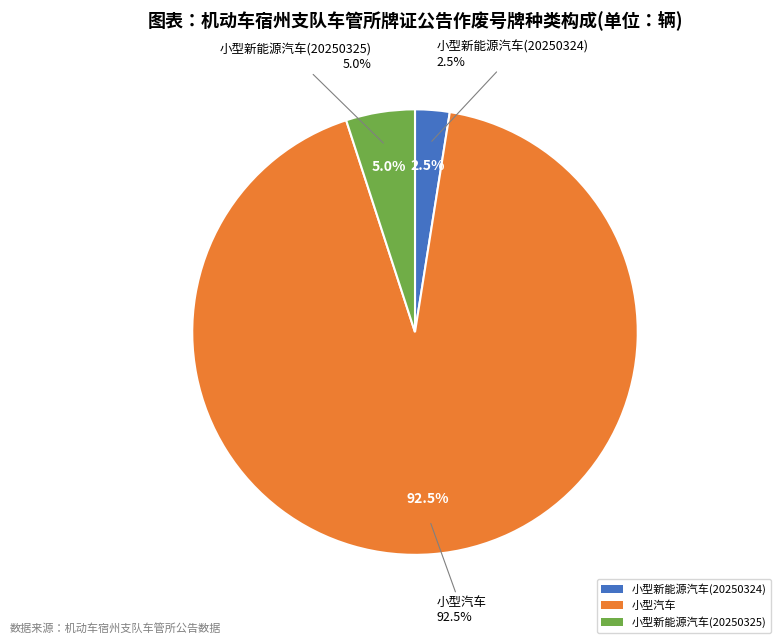

Does 小型新能源汽车(20250325) account for over 50% of the chart?

No